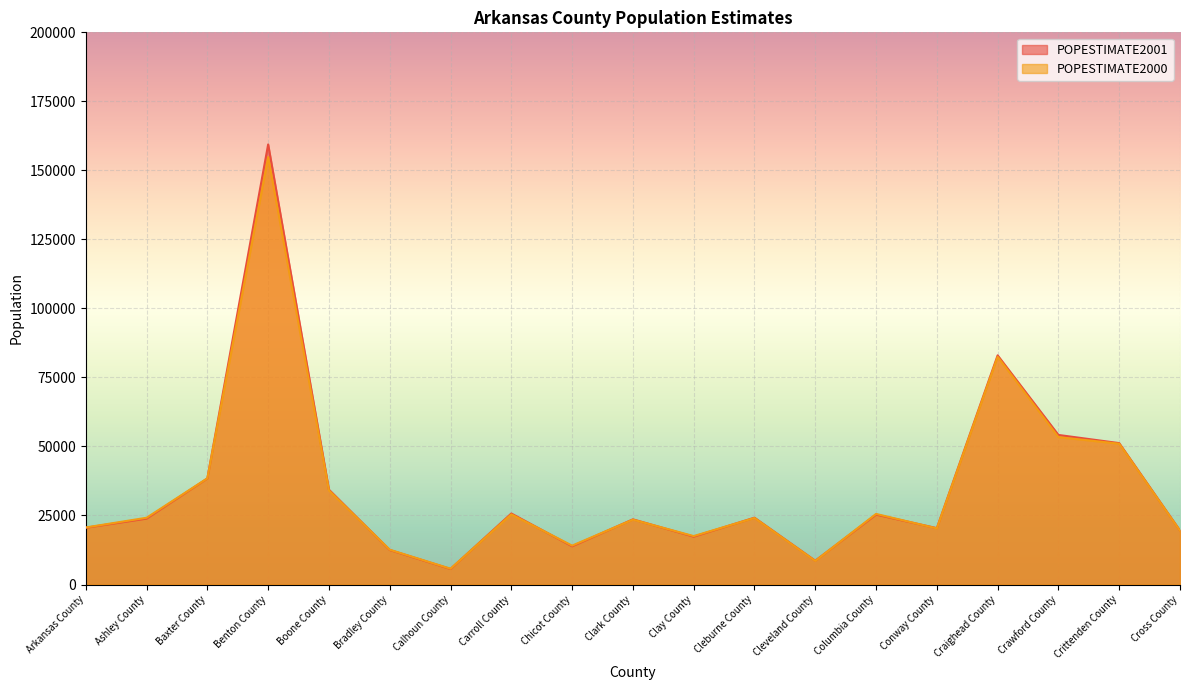

Rank the categories by POPESTIMATE2001 value from lowest to highest.

Calhoun County, Cleveland County, Bradley County, Chicot County, Clay County, Cross County, Conway County, Arkansas County, Clark County, Ashley County, Cleburne County, Columbia County, Carroll County, Boone County, Baxter County, Crittenden County, Crawford County, Craighead County, Benton County